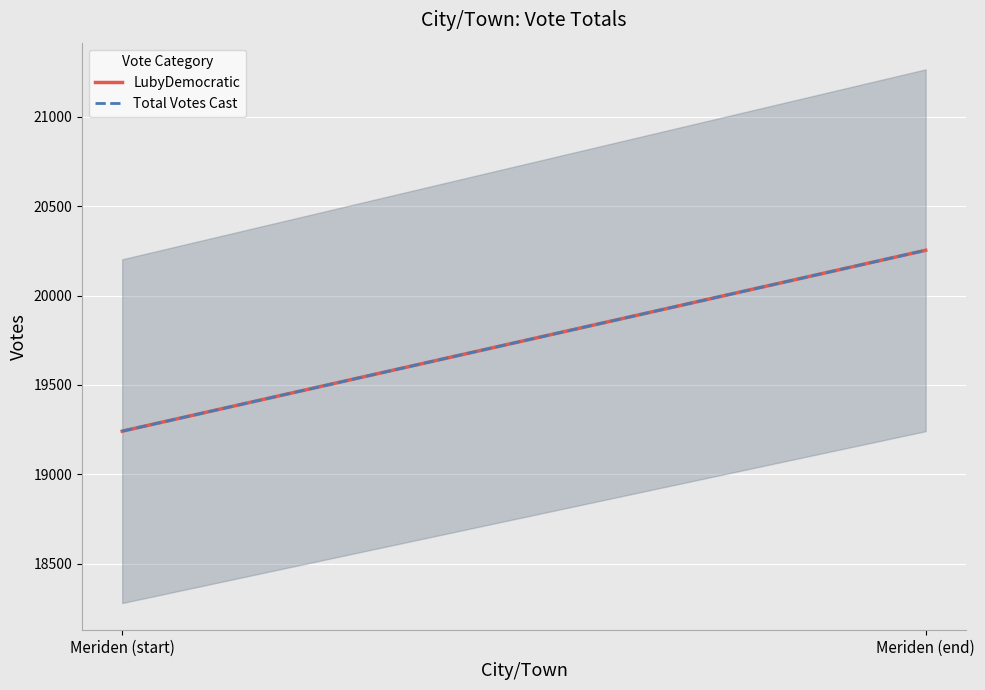

Reading right to left, transcribe all the data shown in this chart.

LubyDemocratic: Meriden (end)=20254.0	Meriden (start)=19241.3
Total Votes Cast: Meriden (end)=20254.0	Meriden (start)=19241.3